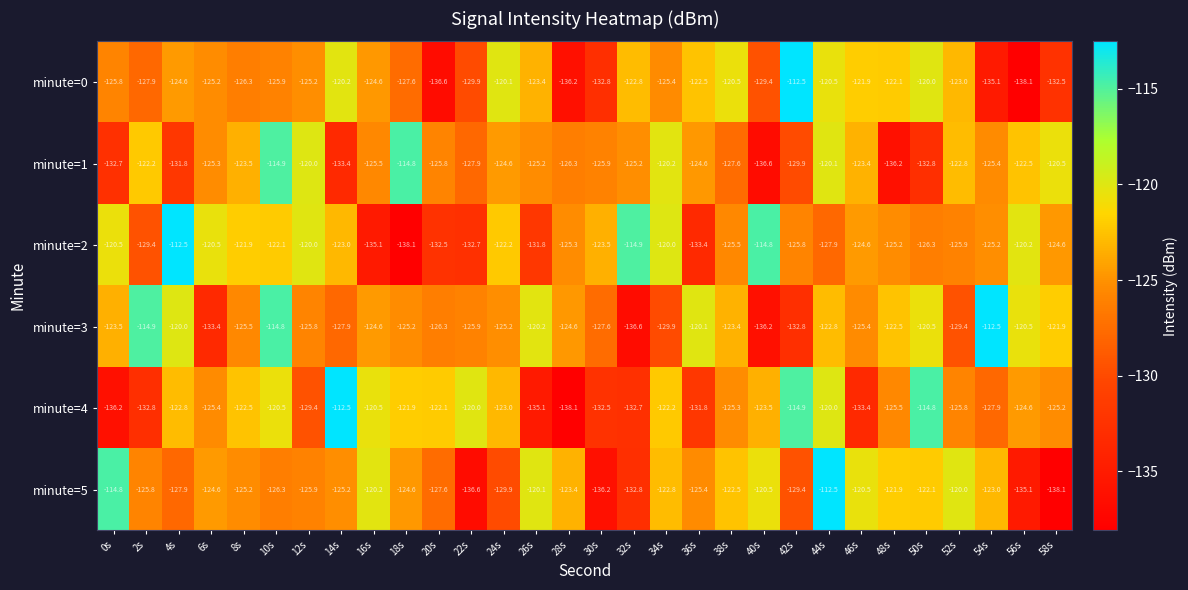

What is the difference between the highest and lowest values at 12s?

9.4